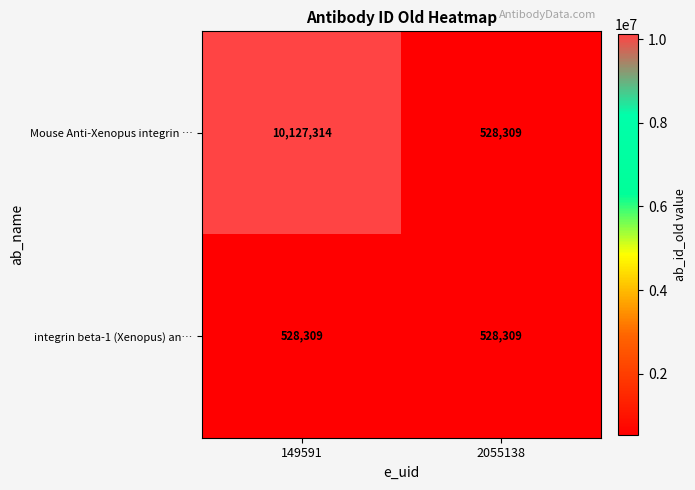

Reading right to left, list all the values displayed in this chart.

Mouse Anti-Xenopus integrin …: 528309	10127314
integrin beta-1 (Xenopus) an…: 528309	528309